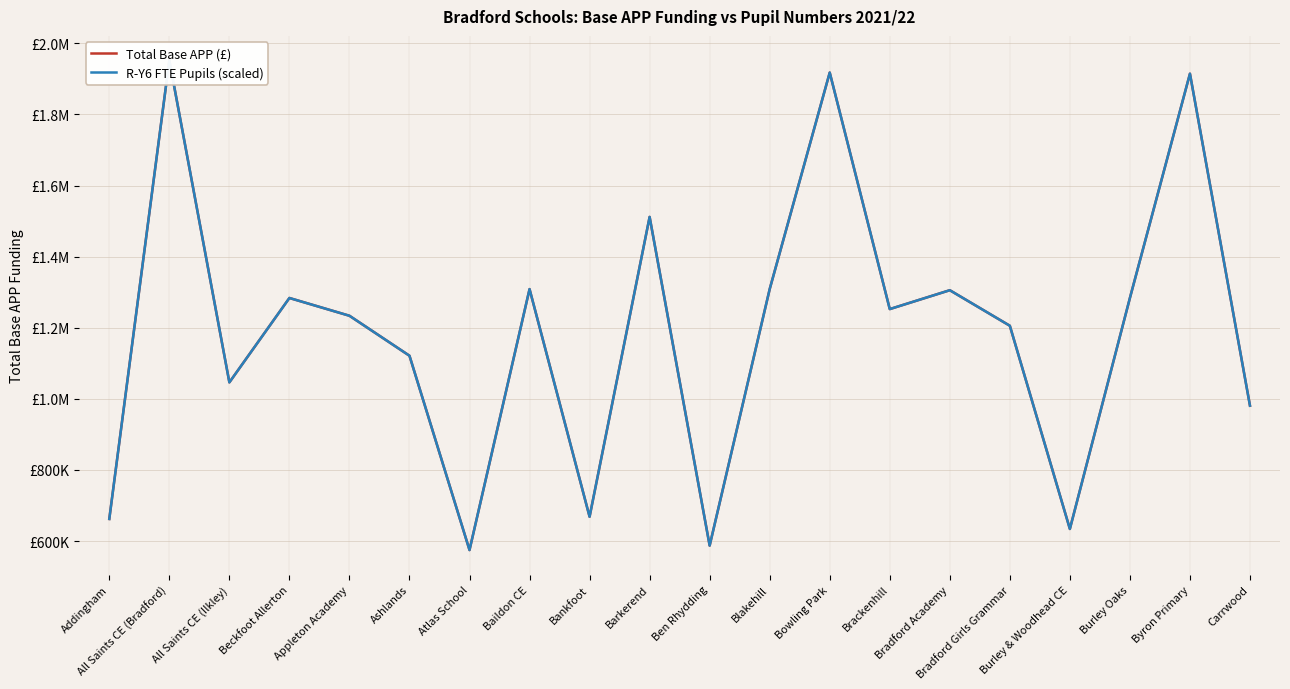

At which category does R-Y6 FTE Pupils (scaled) reach its first local peak?

All Saints CE (Bradford)